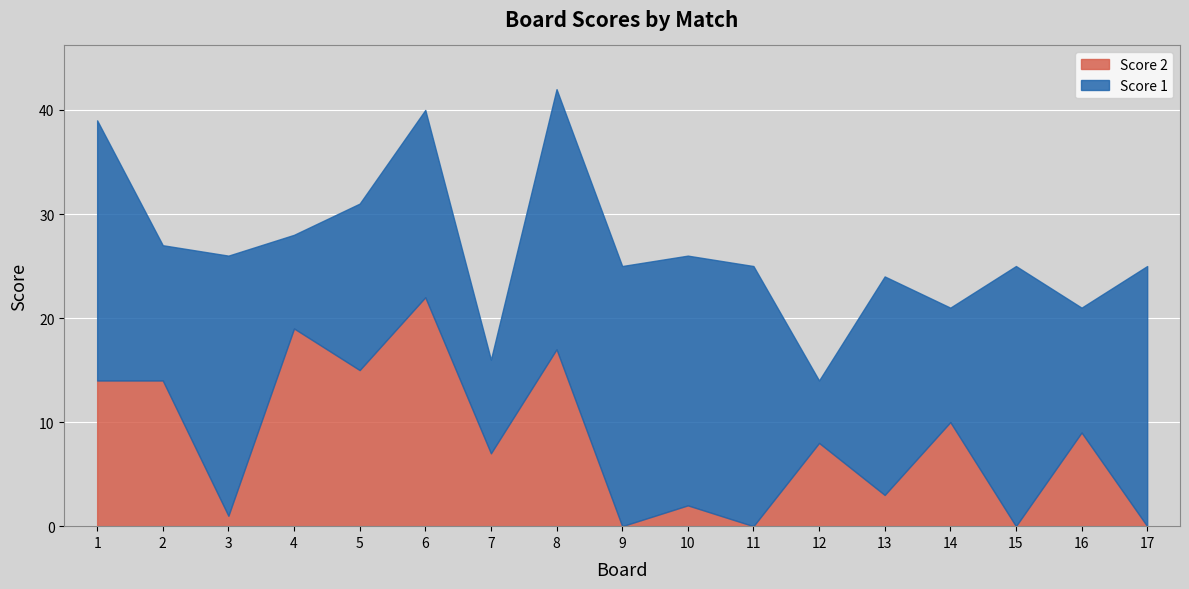

Rank the series by their maximum value, from lowest to highest.

Score 2, Score 1